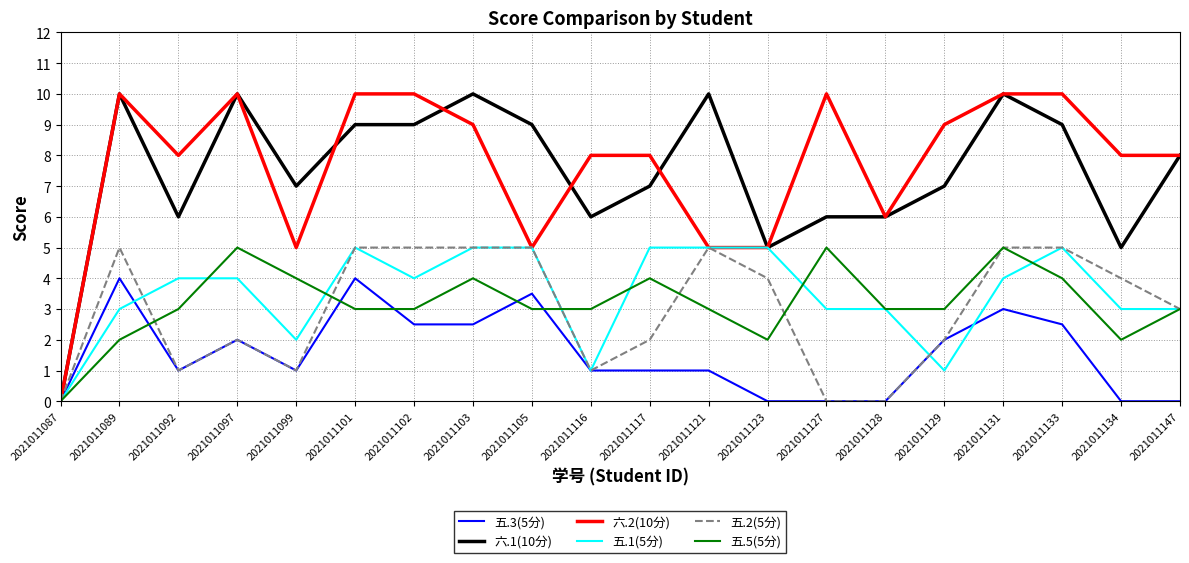

What is the maximum value for 五.2(5分)?

5.0